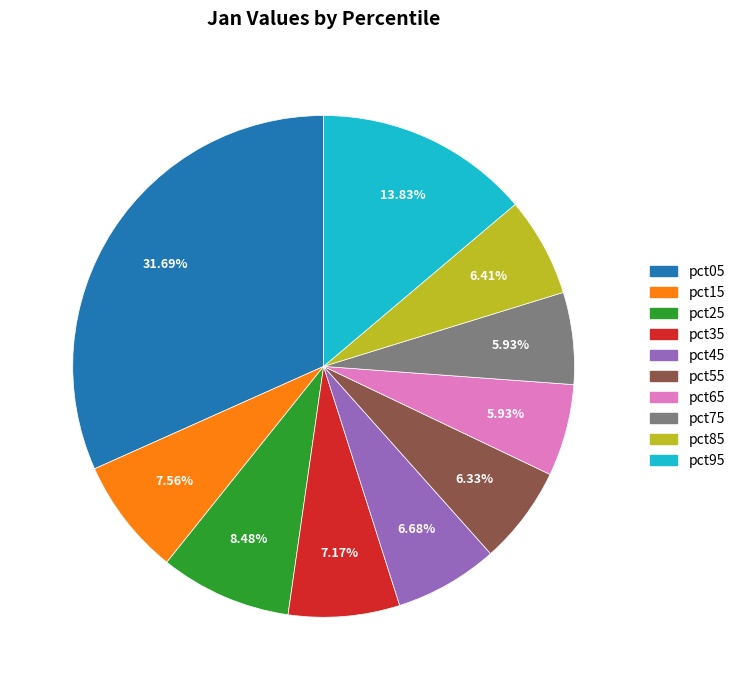

Is it true that pct05 is 32% of the pie?

True